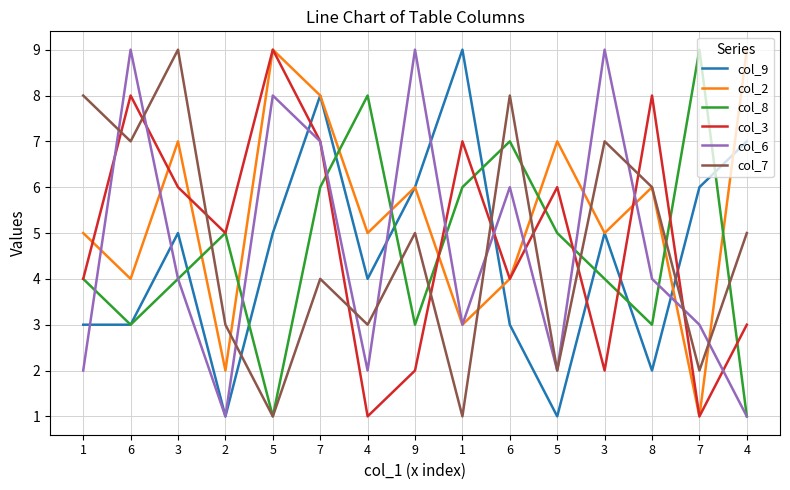

What is the difference between the col_7 values at 7 and 6?

5